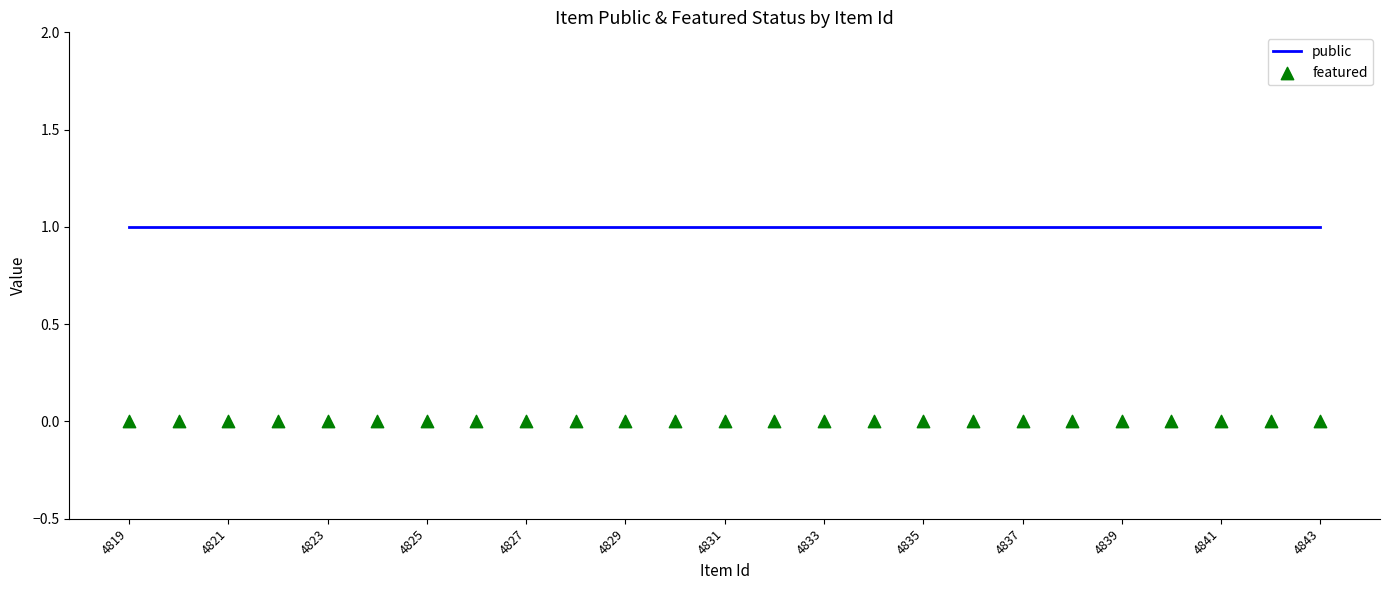

Which series contains the lowest Y value?

featured